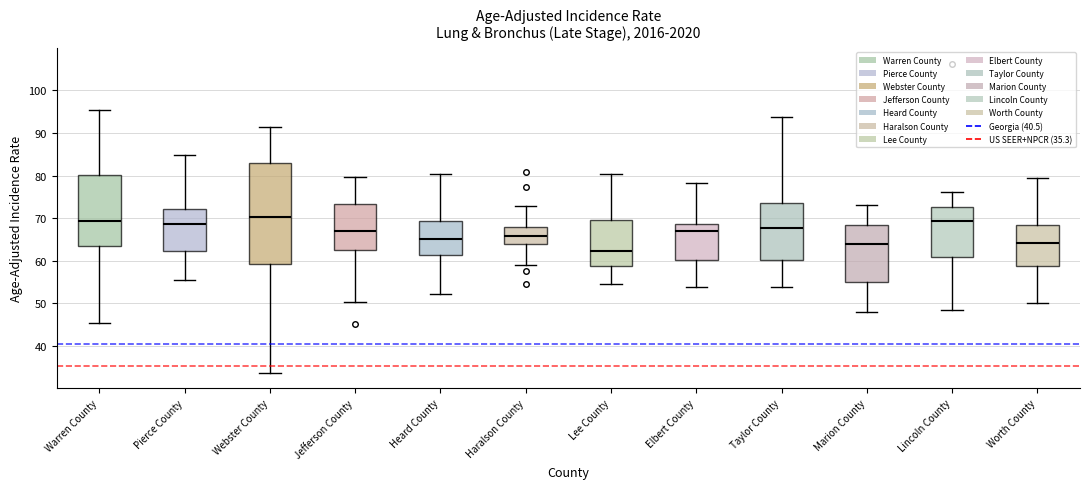

Comparing the boxes themselves (not the whiskers), which one is the tallest?

Webster County